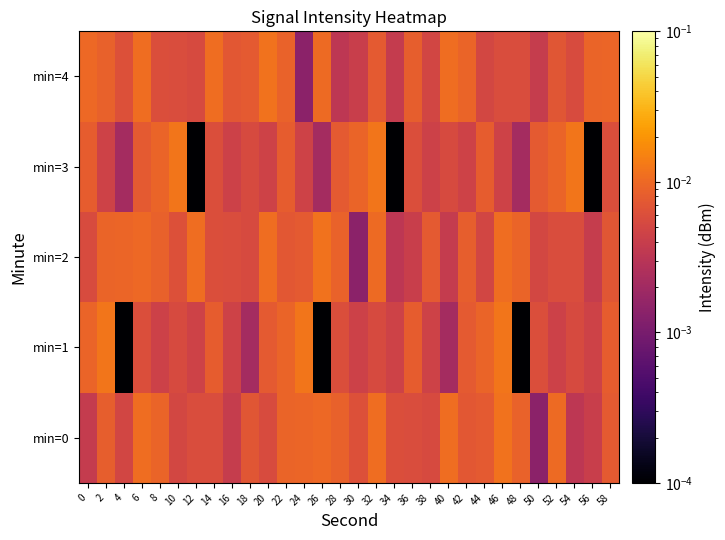

Which category has the highest value across all series?

2